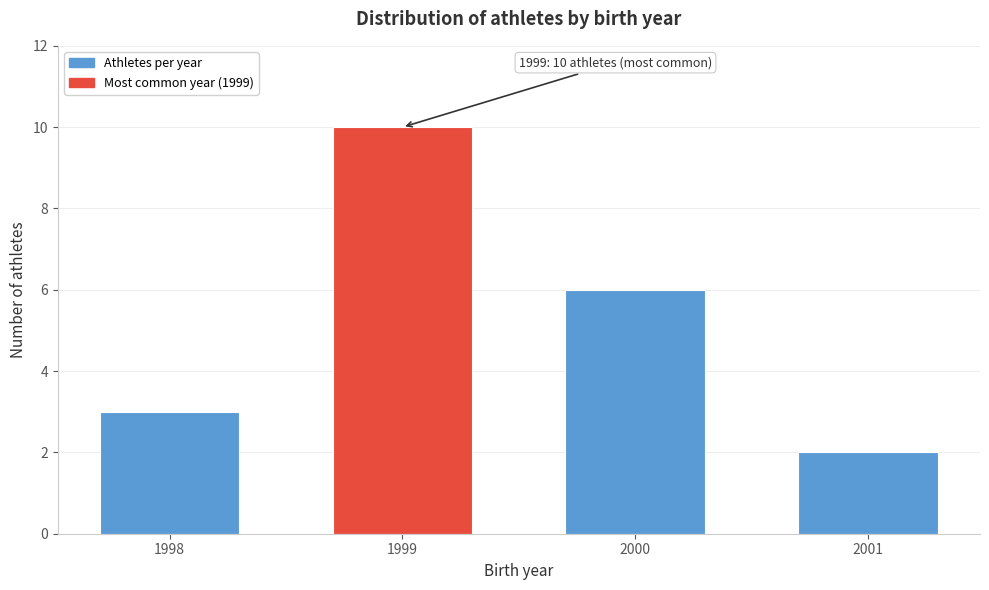

Reading left to right, list all the values displayed in this chart.

3	10	6	2